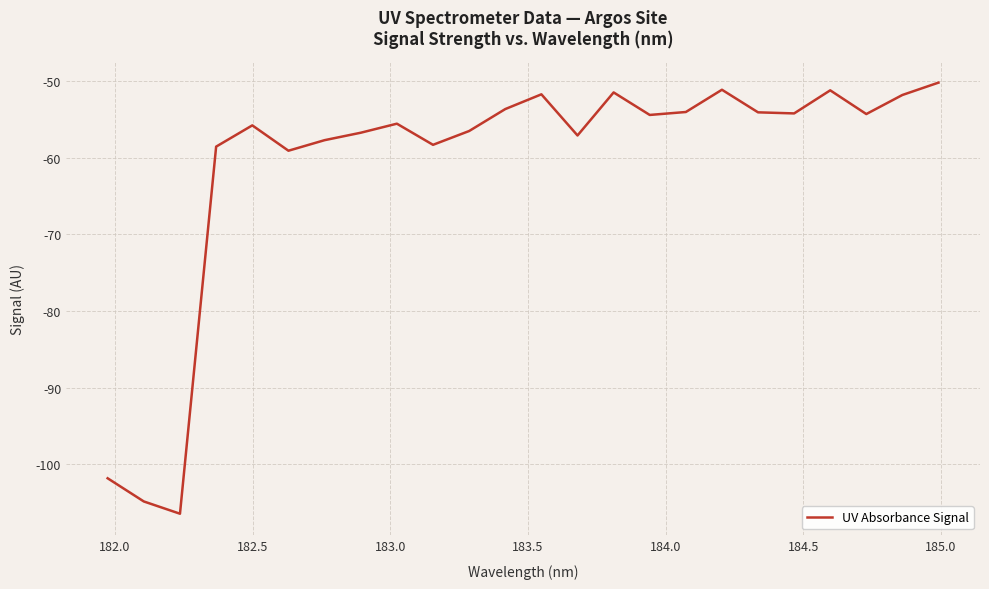

What is the difference between the maximum and minimum values?

56.2